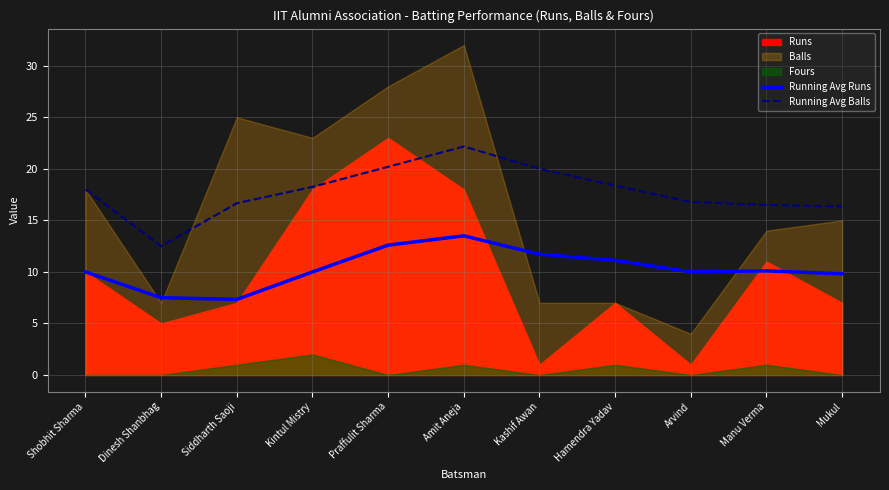

True or false: Running Avg Balls and Running Avg Runs intersect in this chart.

False